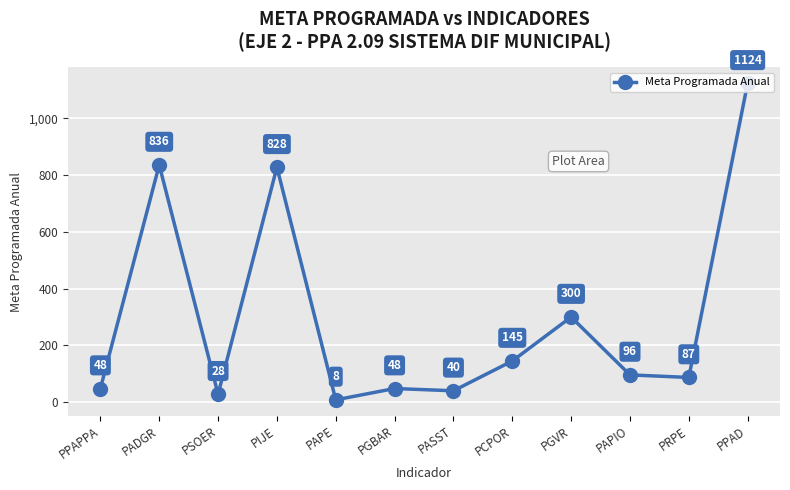

True or false: the data shows 40 at PASST.

True